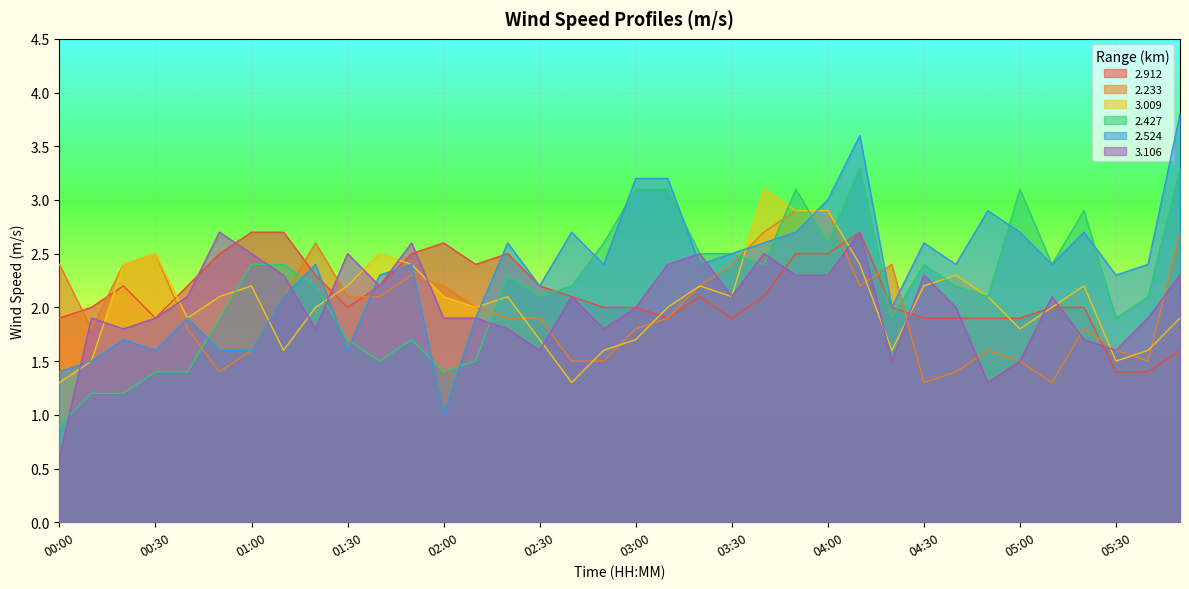

What is the value of the 2.427 point at the 13th from the left?

1.4